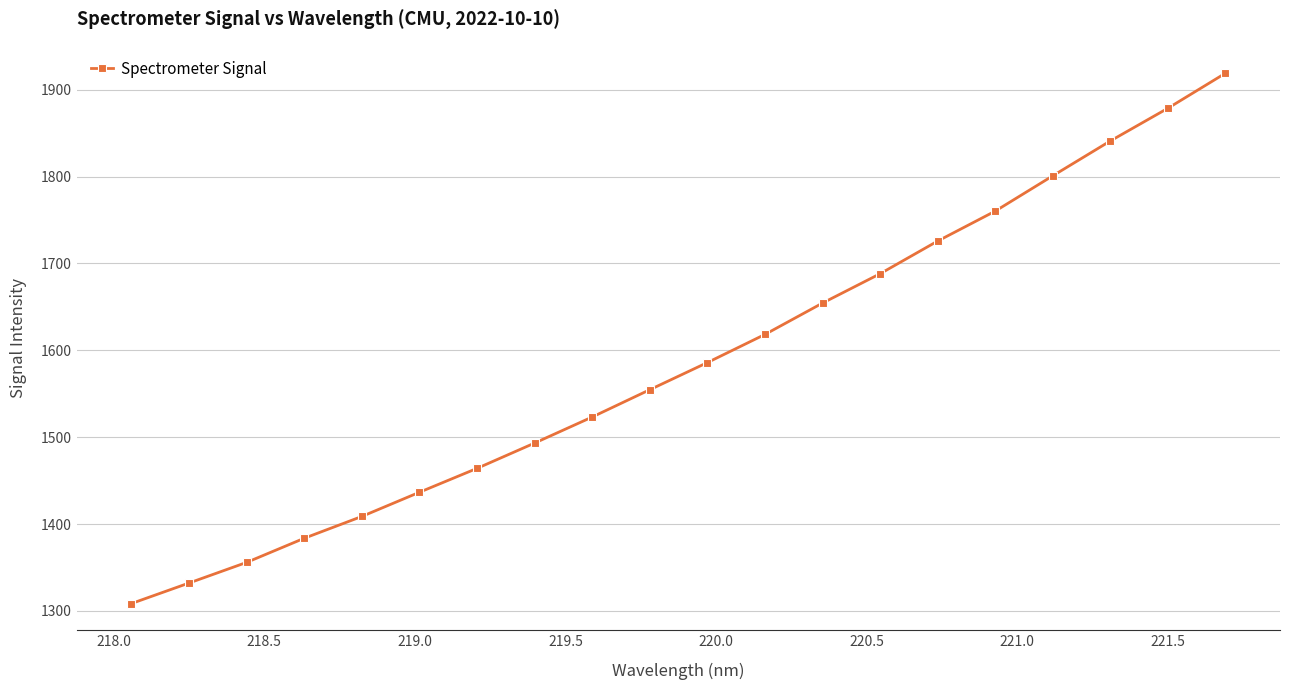

Does the chart have visible grid lines?

Yes